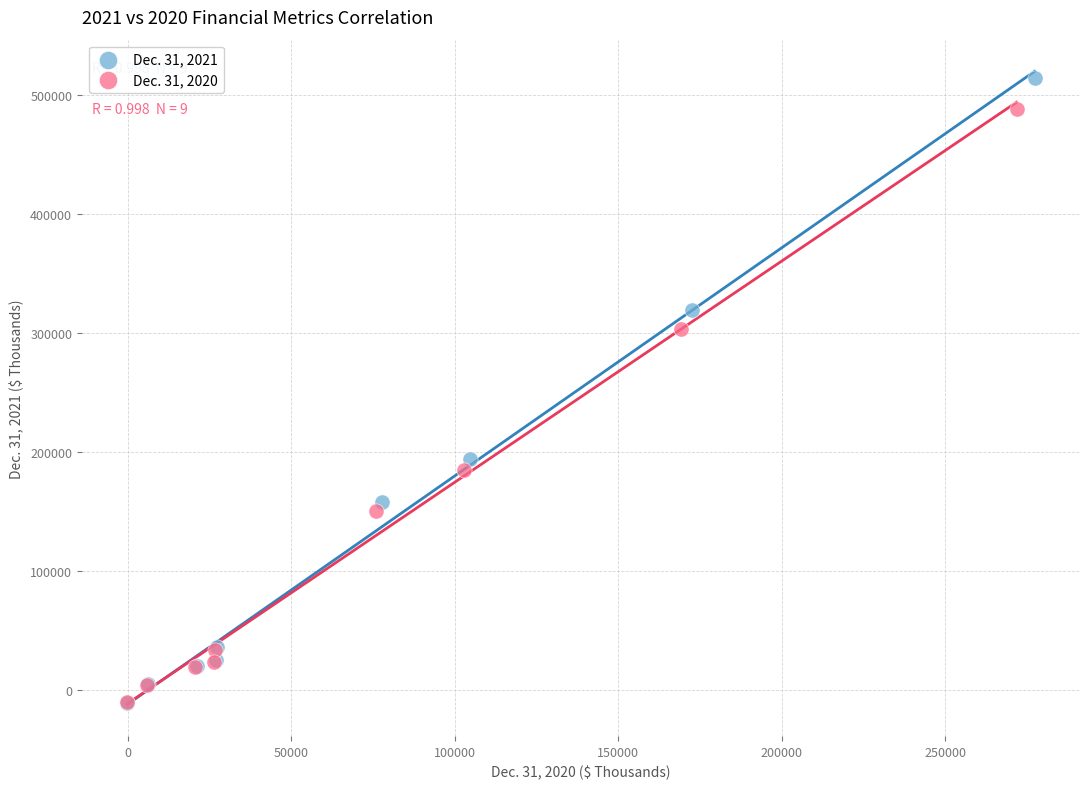

Which series has the largest Y range (max minus min)?

Dec. 31, 2021